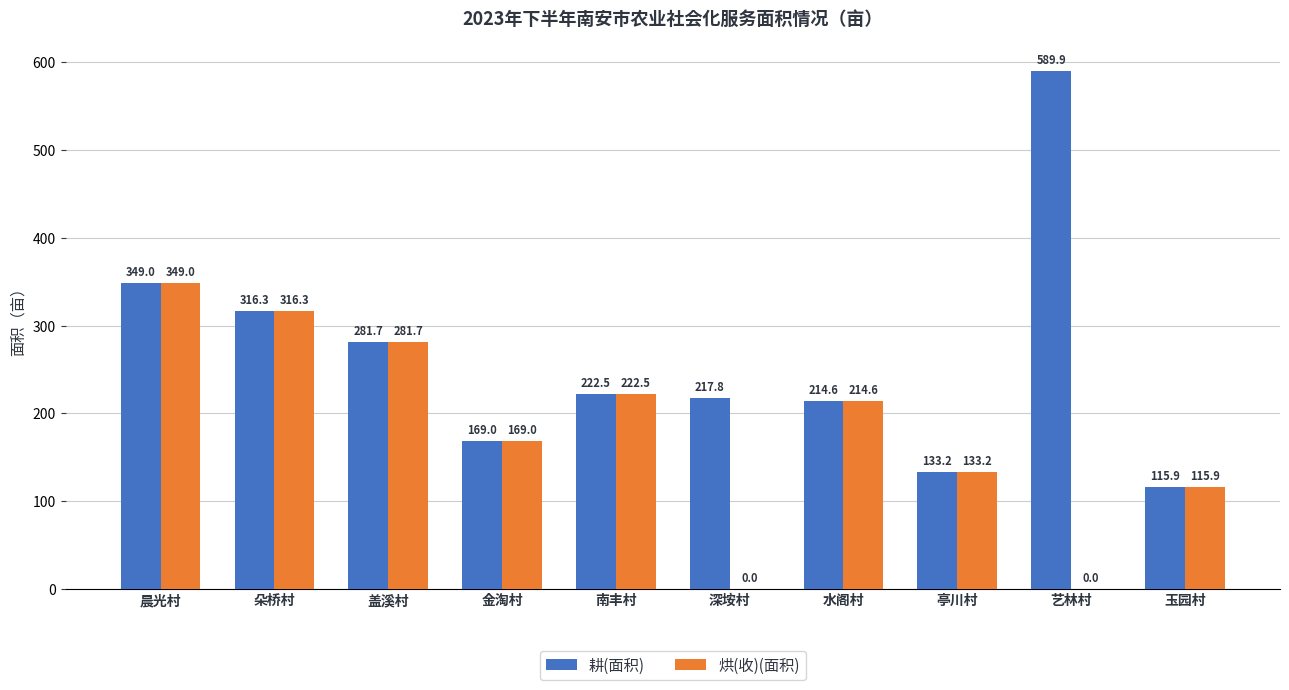

The 耕(面积) series shows 1049.1 at 艺林村. True or false?

False